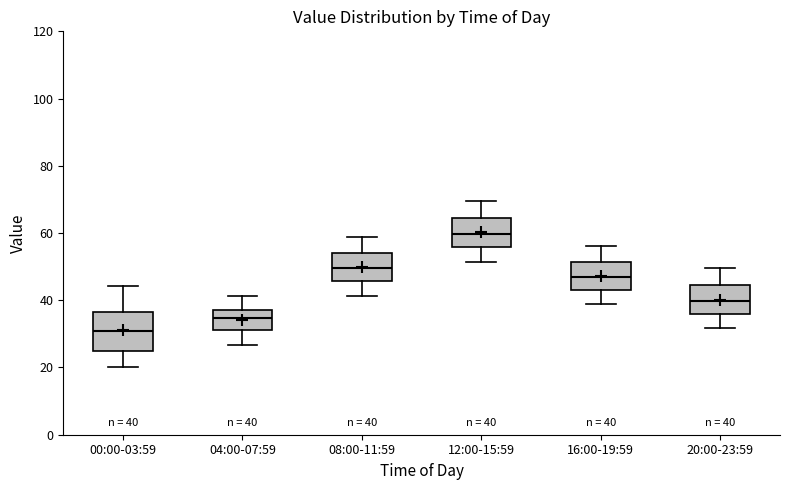

Which box has the lowest median line?

00:00-03:59